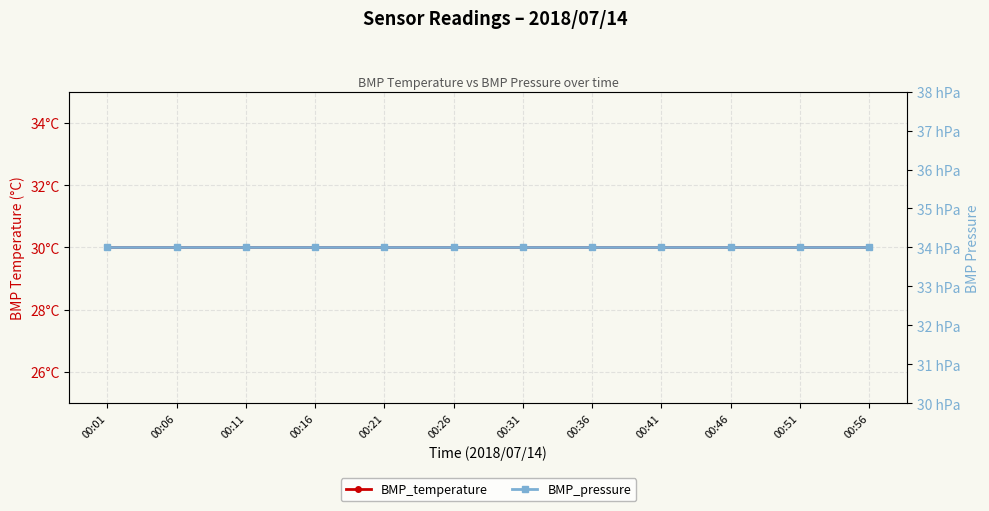

What is the value of the BMP_temperature point at the 5th from the left?

30